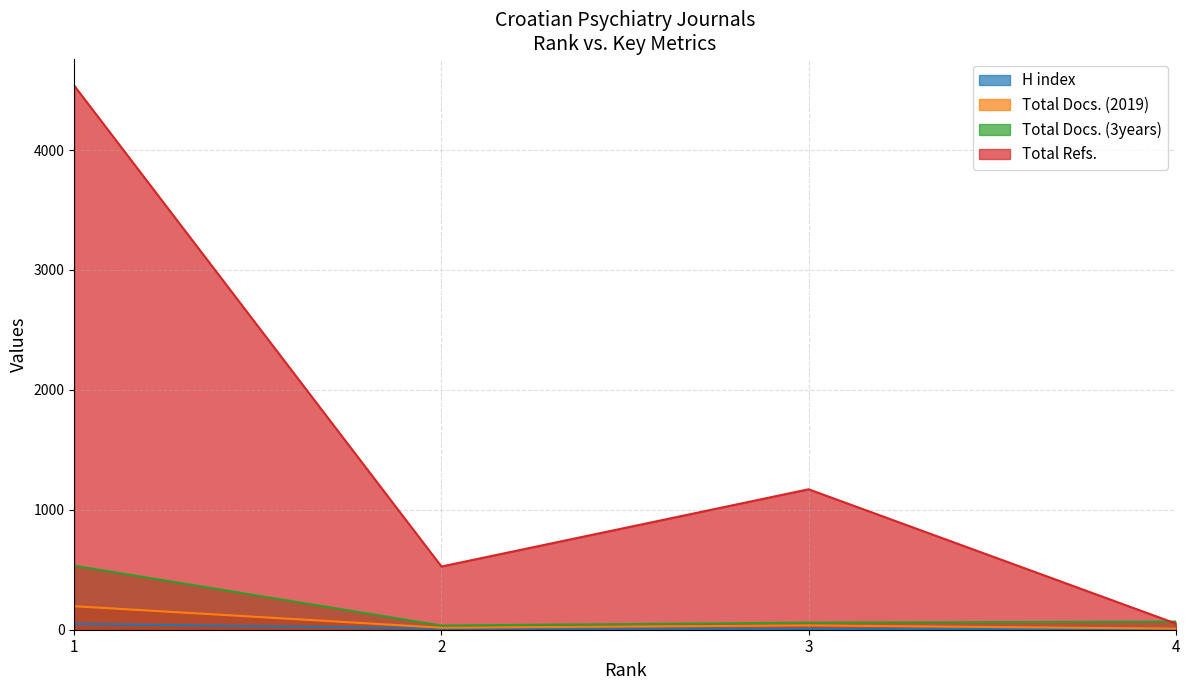

How many lines are shown in the chart?

4